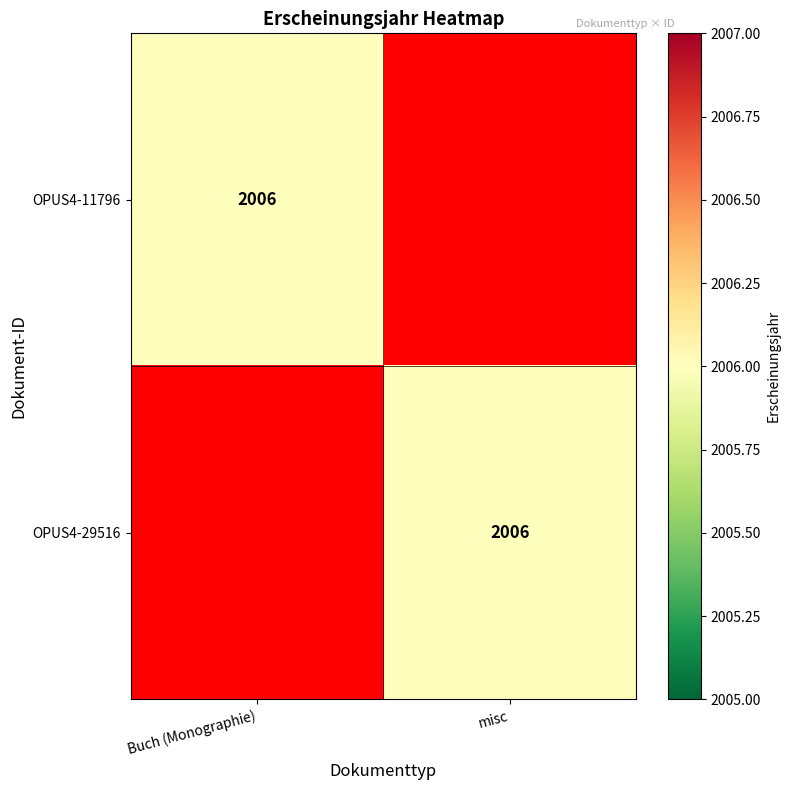

True or false: OPUS4-29516 has a value of 3409 at misc.

False